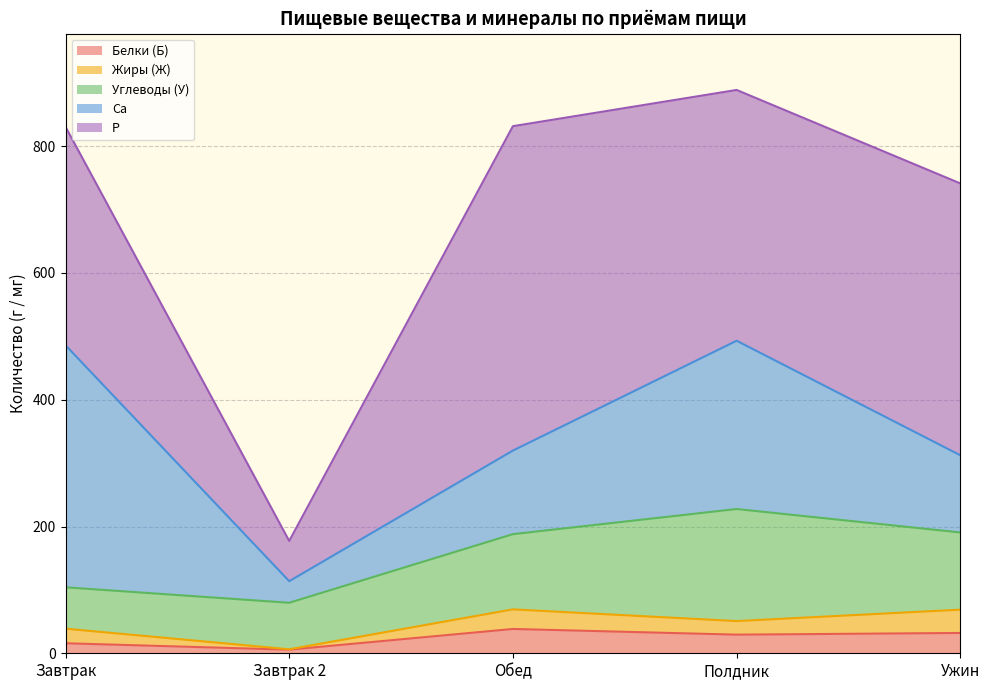

At which category does the chart reach its peak across all series?

Обед